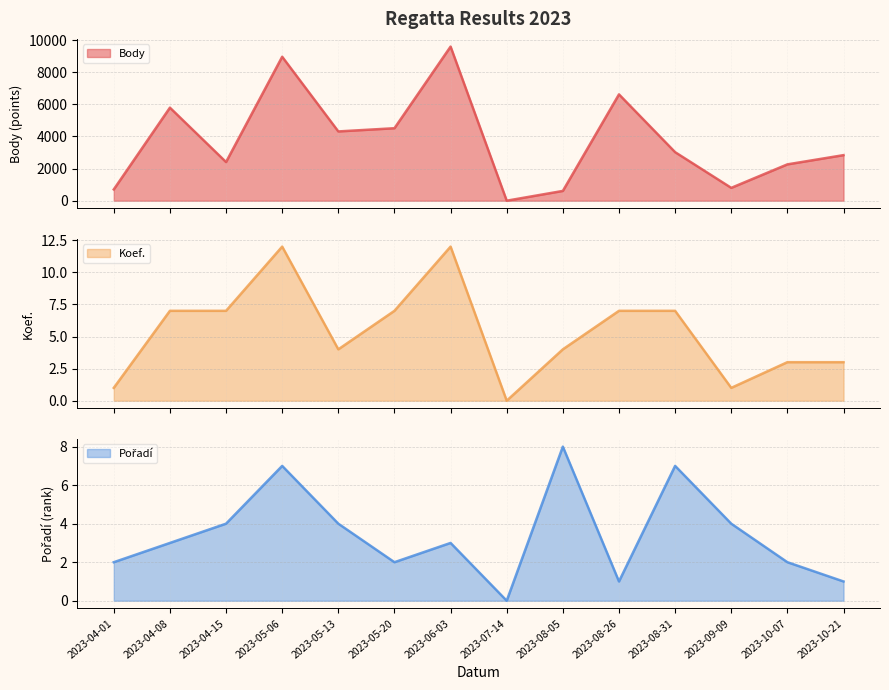

At which category does Body line reach its first local peak?

2023-04-08